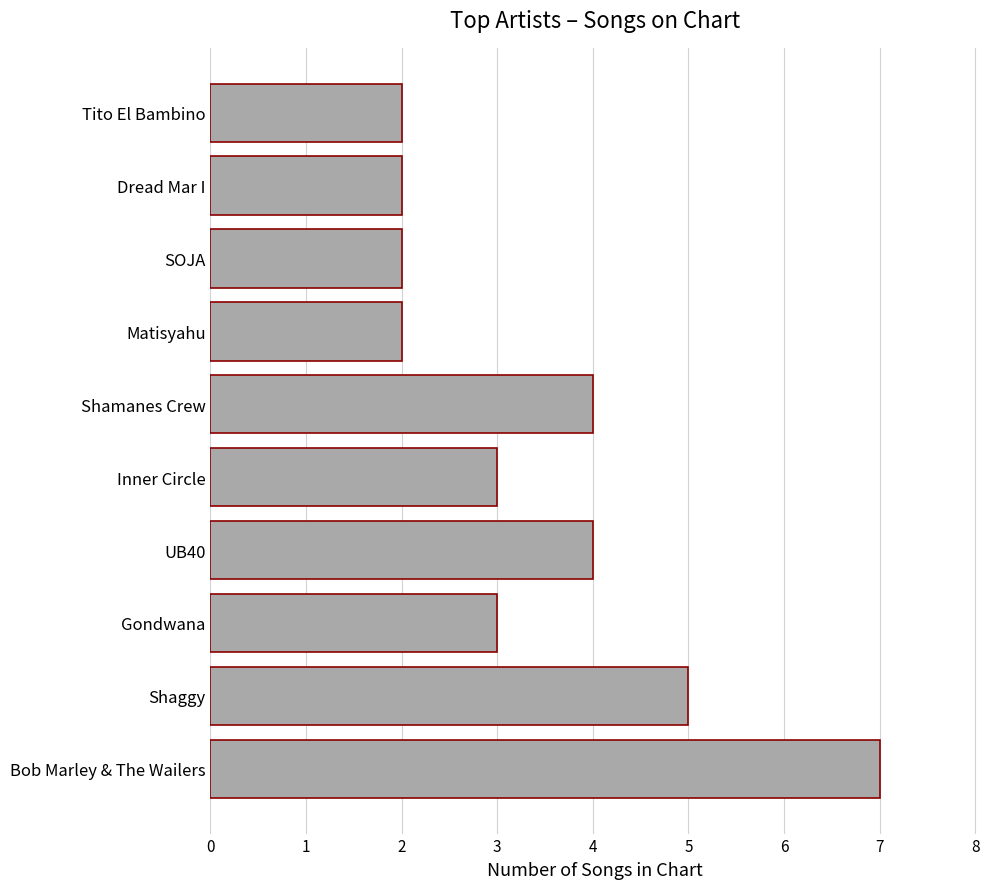

What is the ratio of the value at UB40 to the value at Dread Mar I?

2.0